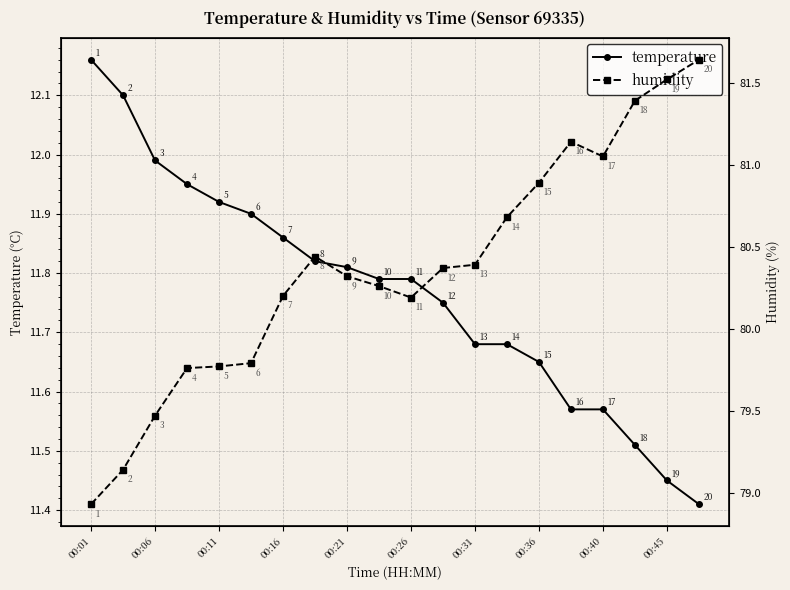

The temperature series shows 5.0 at 00:31. True or false?

False